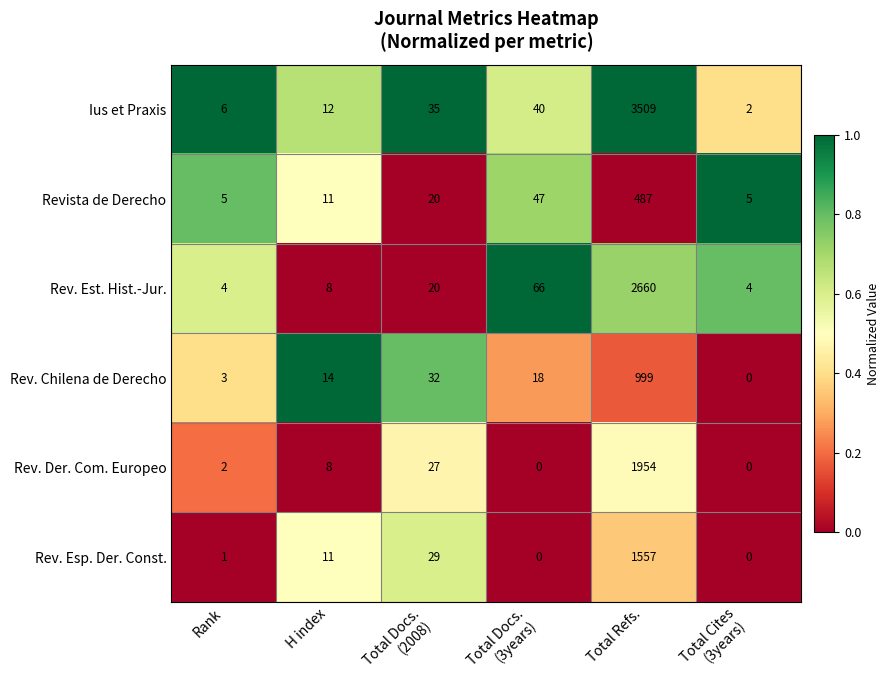

Count the number of categories in the chart.

6